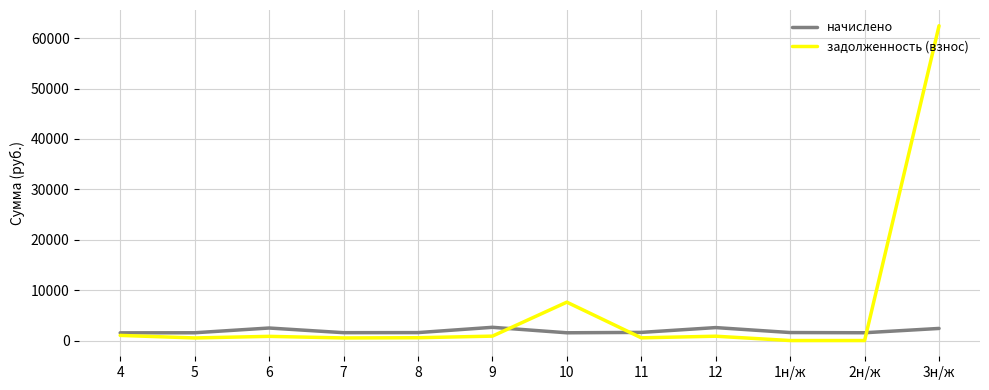

What is the difference between the highest and lowest values at 10?

6077.1